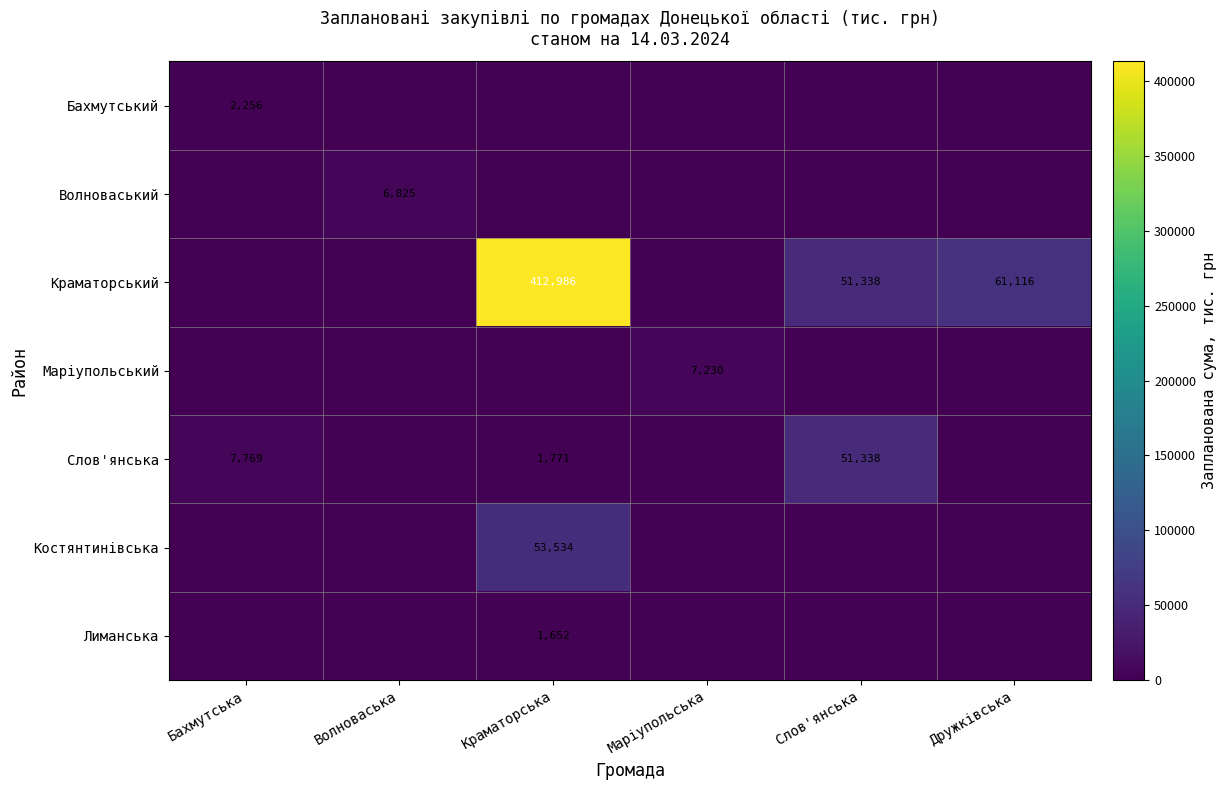

True or false: Бахмутський has a value of 3194 at Бахмутська.

False